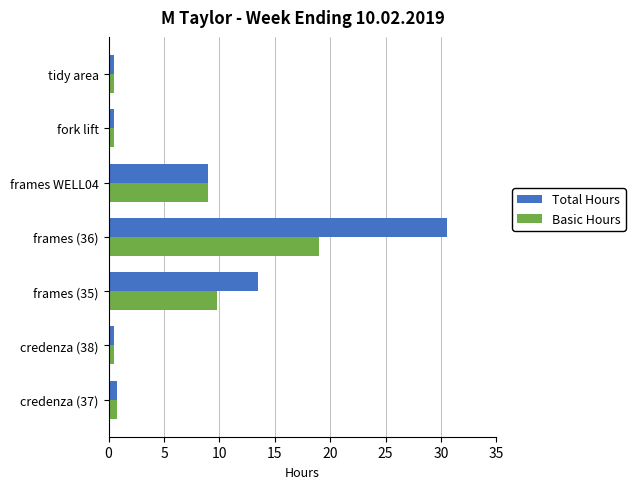

What is the maximum value shown in the chart?

30.5